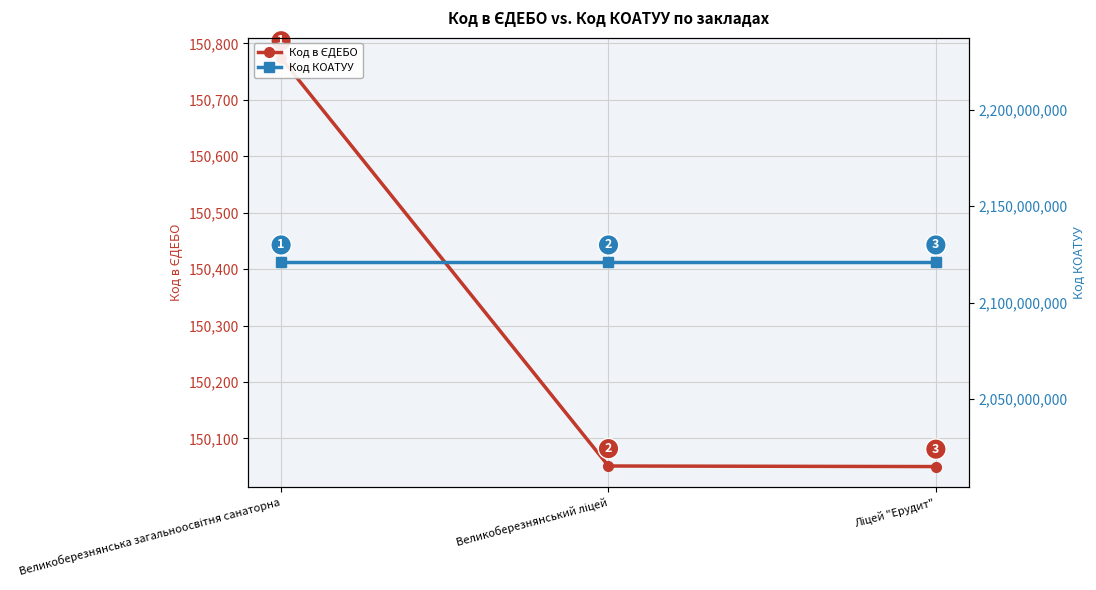

Is this an area chart (filled region under the line)?

No